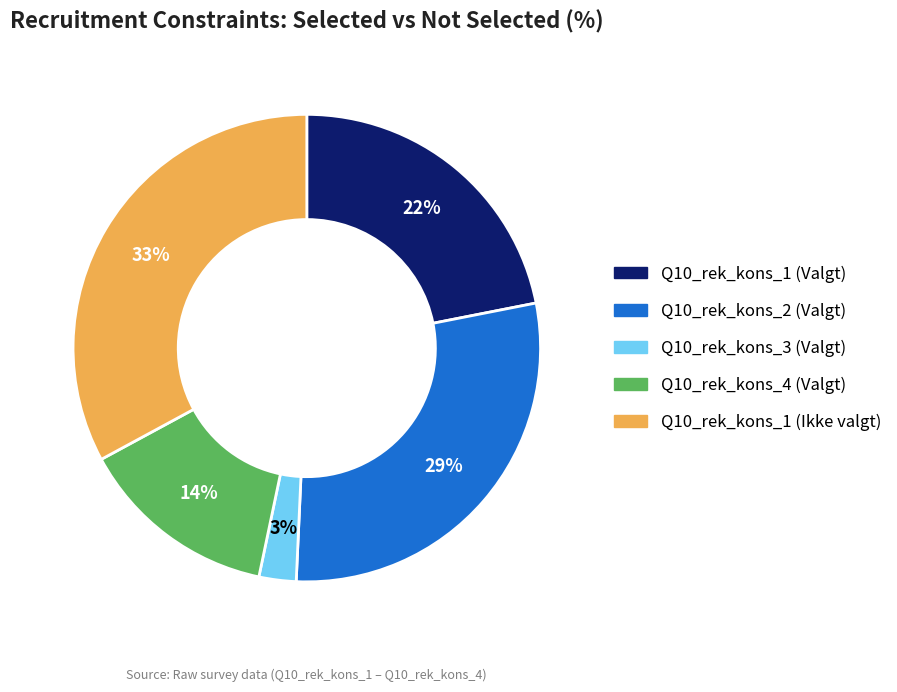

To the nearest percent, what portion does Q10_rek_kons_1 (Ikke valgt) represent?

33%